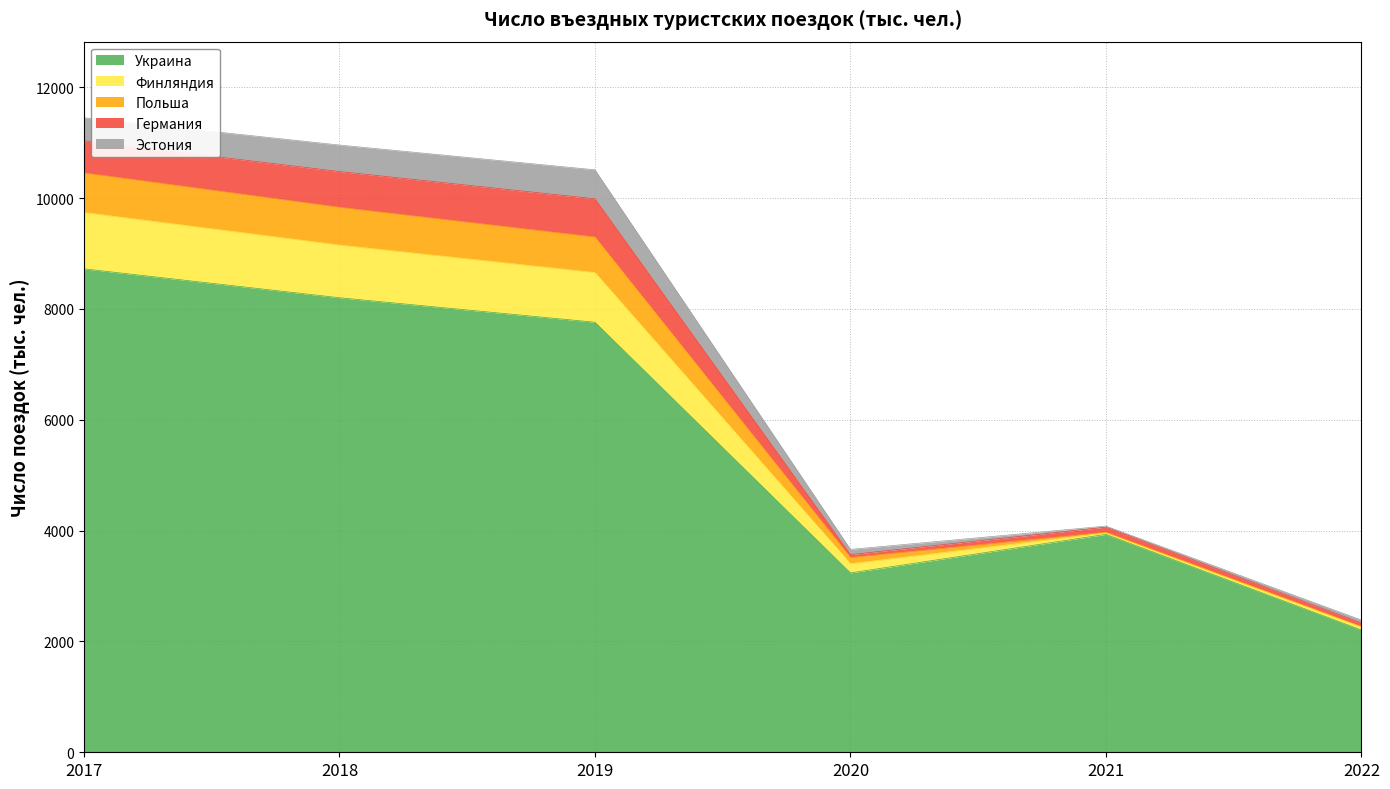

What is the sum of all Украина values?

34060